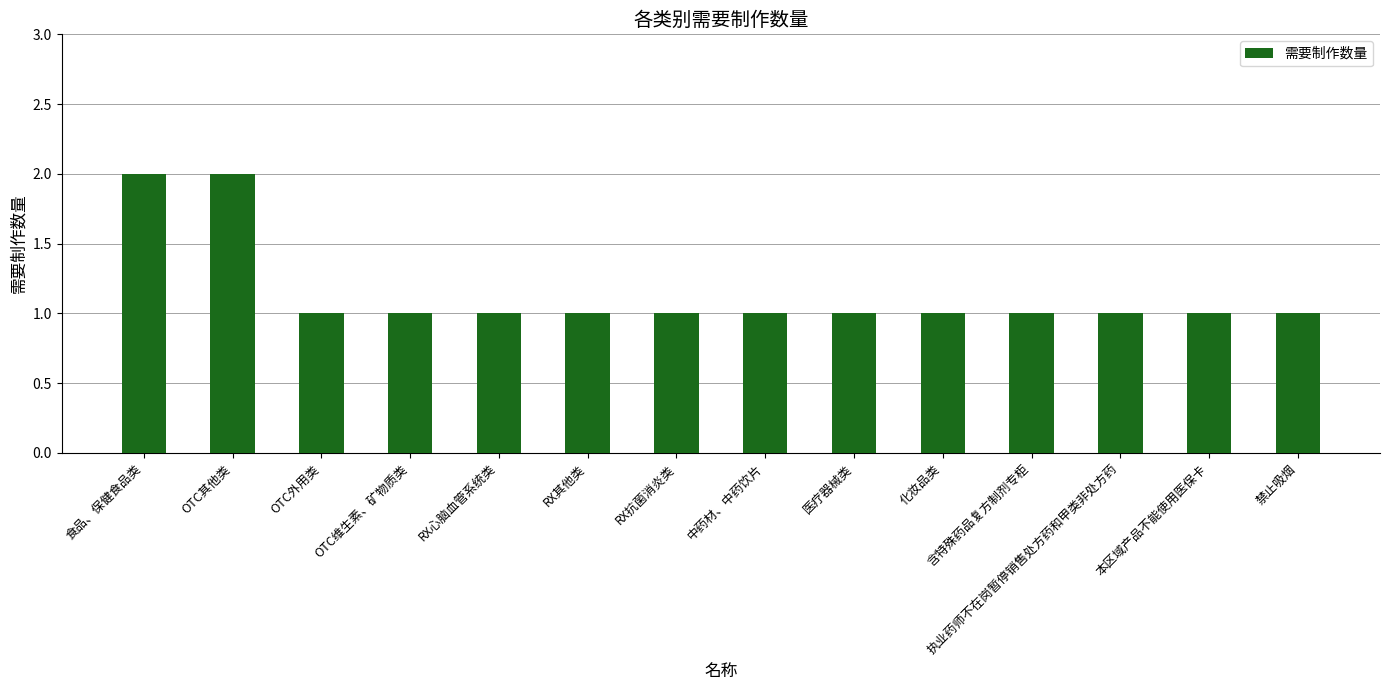

How many data points does each series have?

14